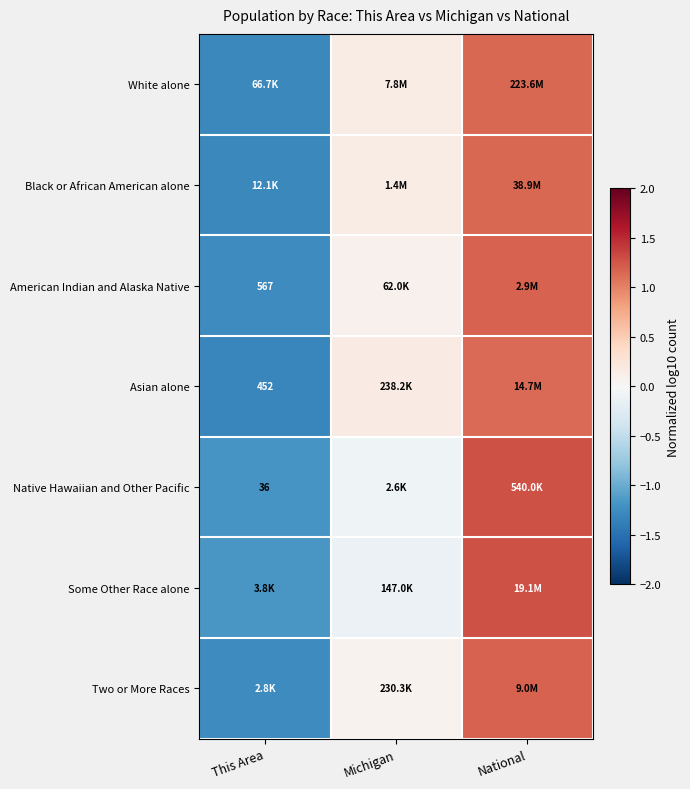

Which category has the lowest value across all series?

This Area